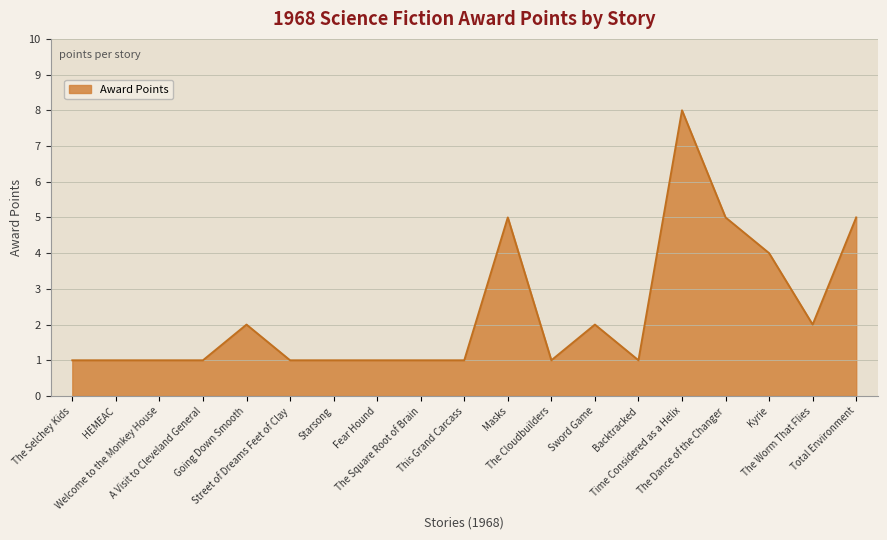

Does the chart display data point markers on the line(s)?

No